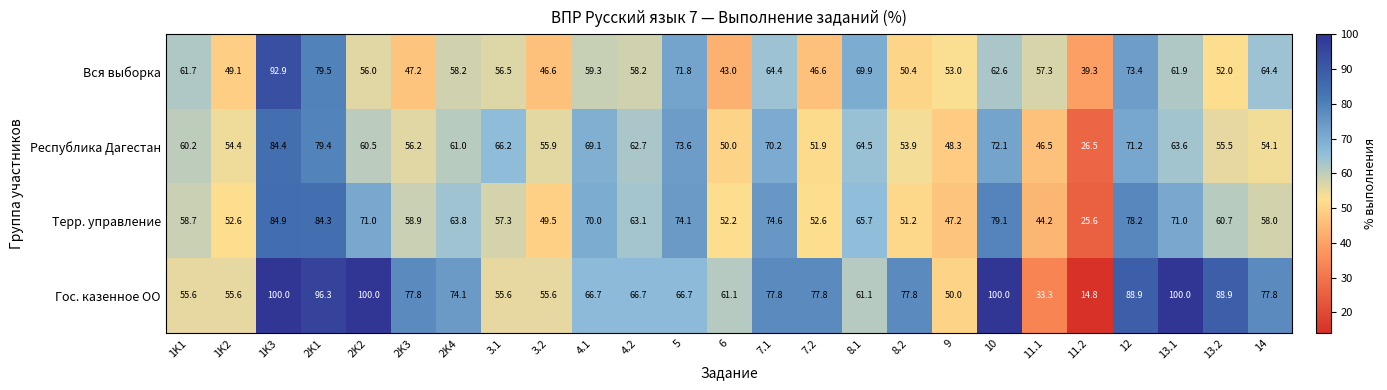

What is the difference between the highest and lowest values at 13.2?

36.9